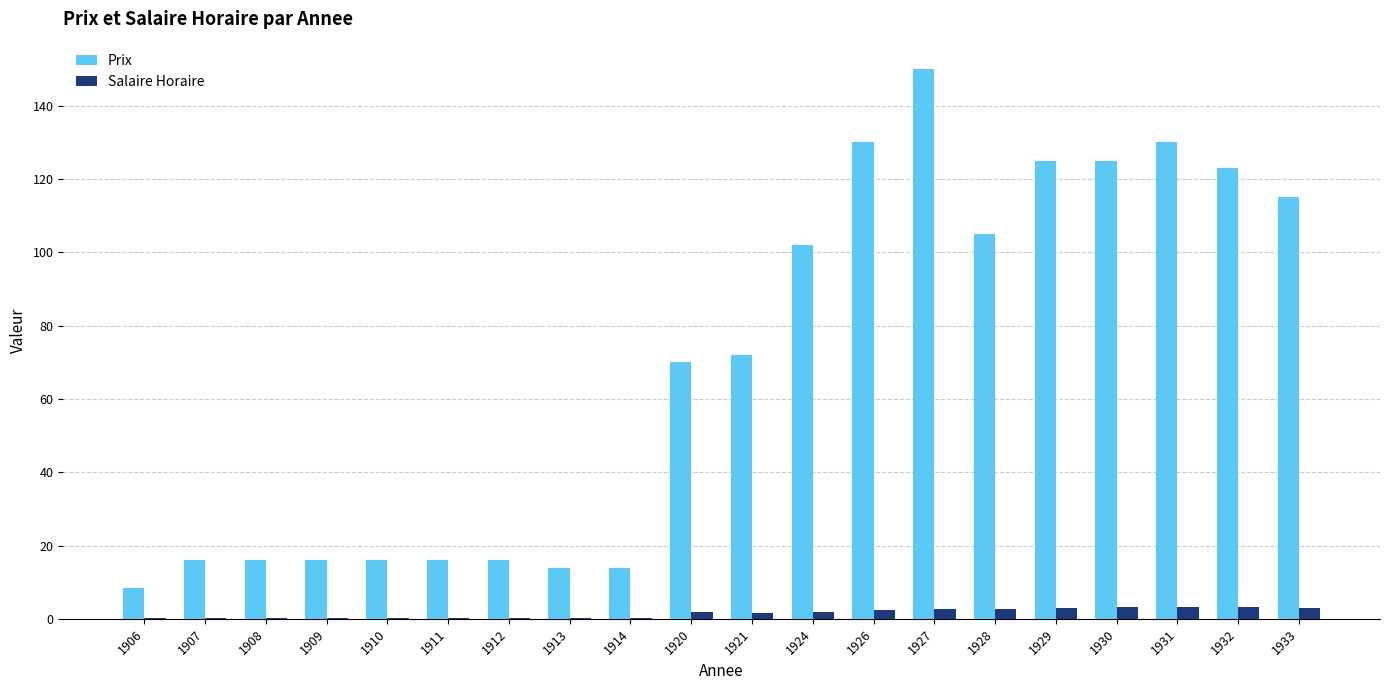

What is the spread (max minus min) of values at 1928?

102.3